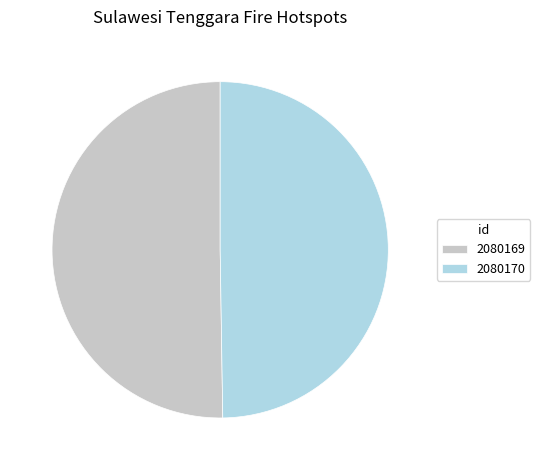

What is the ratio of the value at 2080169 to the value at 2080170?

1.0